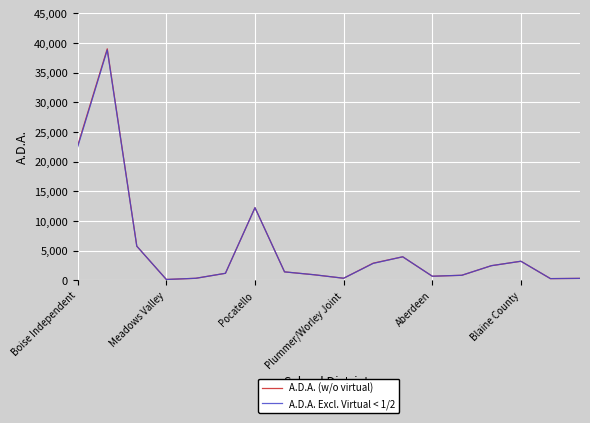

What is the greatest value displayed?

39017.1